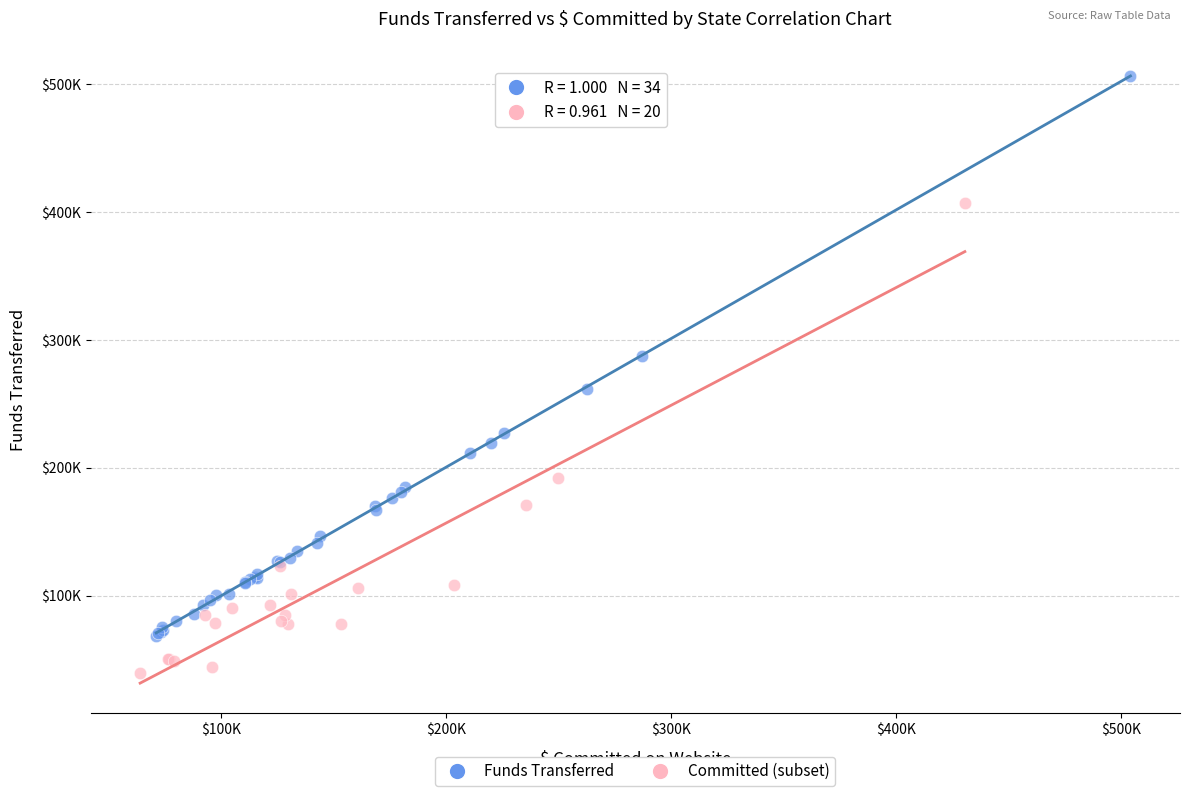

What are all the series names shown in the legend?

Funds Transferred, Committed (subset)